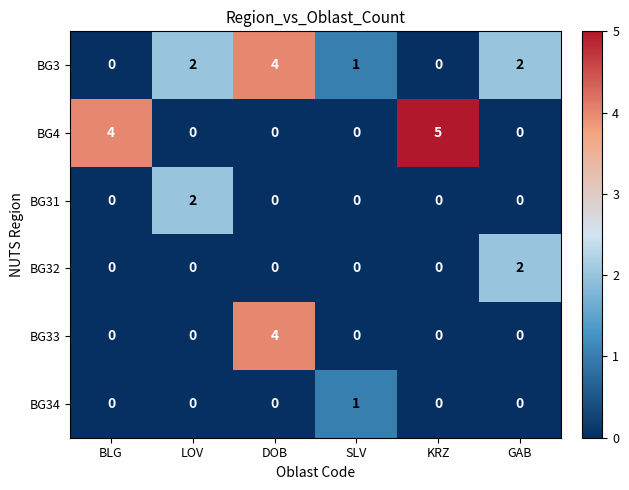

True or false: BG3 has a value of -2 at BLG.

False